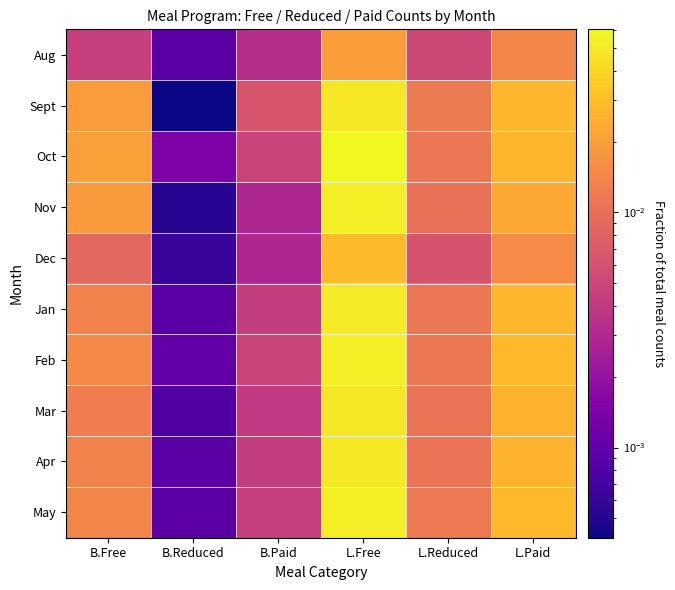

Which has a higher value, L.Paid or B.Free?

L.Paid